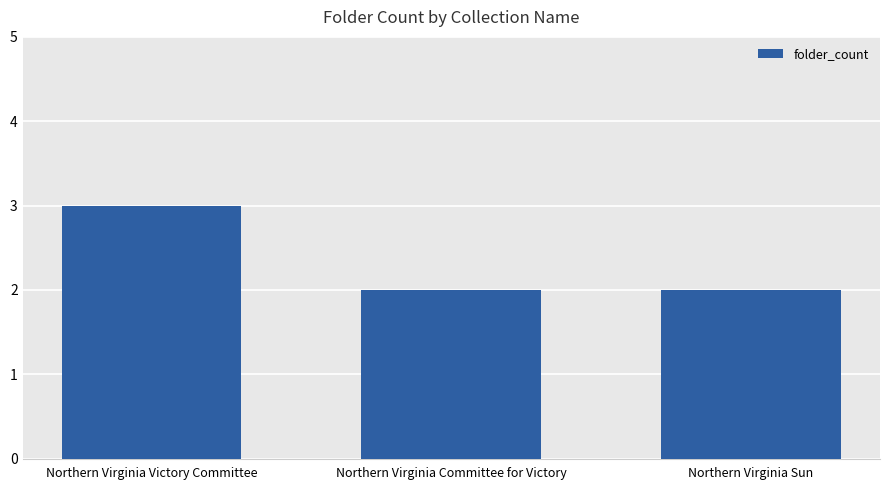

Are the bars horizontal?

No